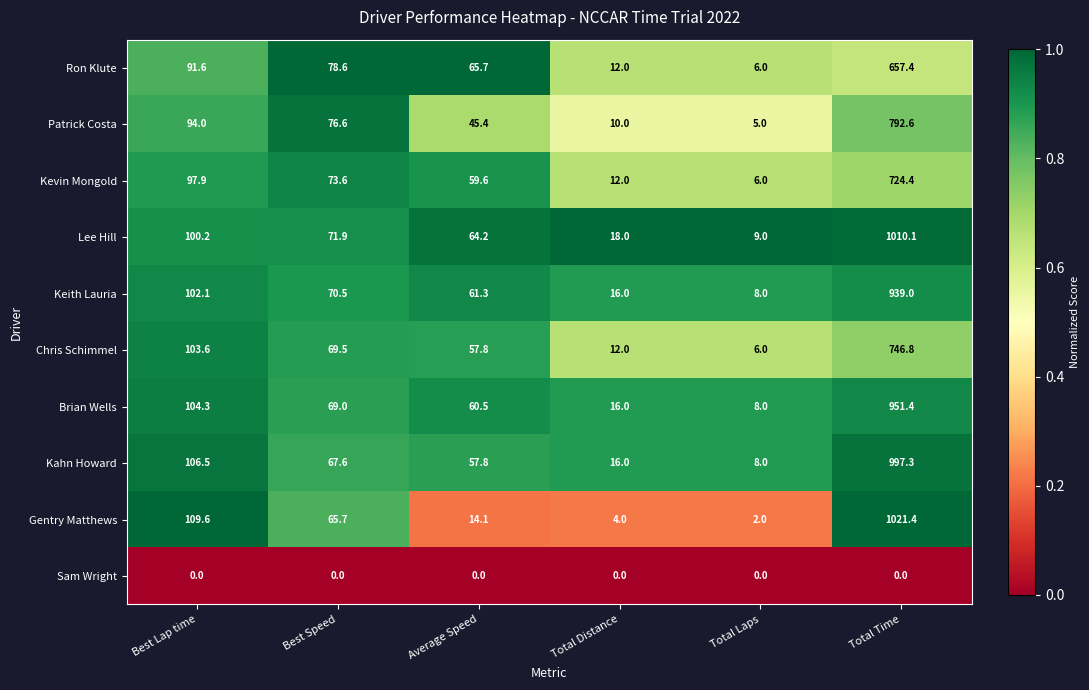

What is the sum of the Lee Hill values at Best Lap time and Total Laps?

109.2